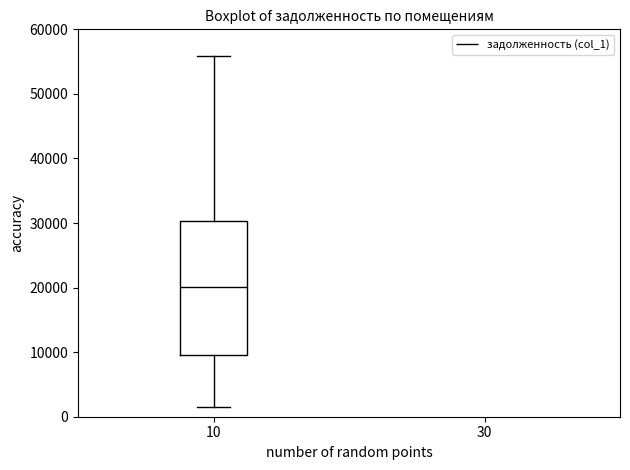

Read this box plot against the y-axis: the position of the median line, the range covered by the box, and the ends of both whiskers. The values are not printed on the chart, so give them approximately, as read against the axis.

median 20000, box 10000 to 30000, whiskers 1000 to 56000